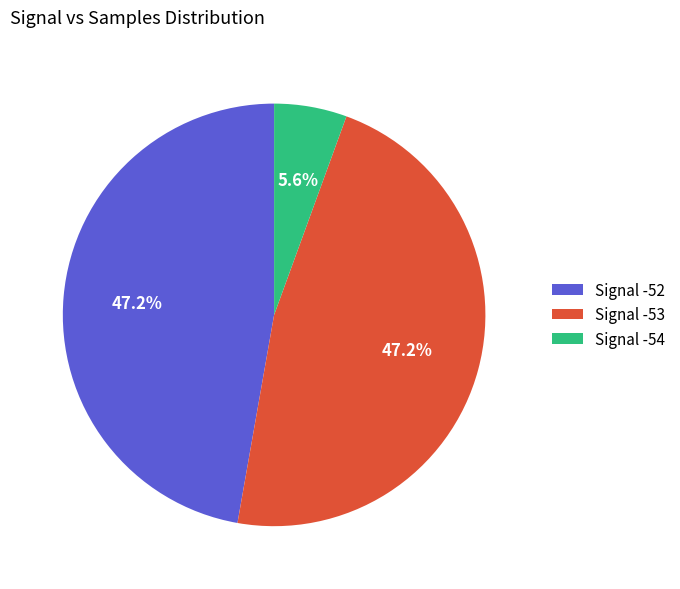

Is there a majority slice in this chart?

No